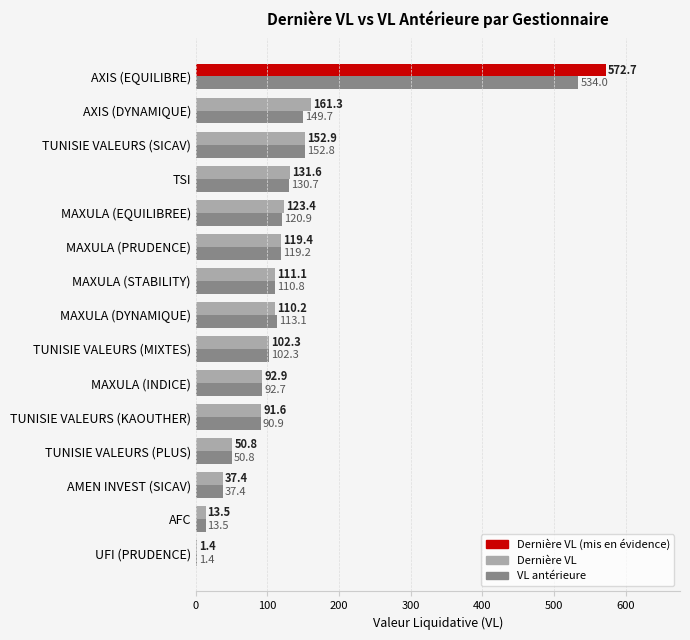

Where is VL antérieure nearest to the value 267?

TUNISIE VALEURS (SICAV)